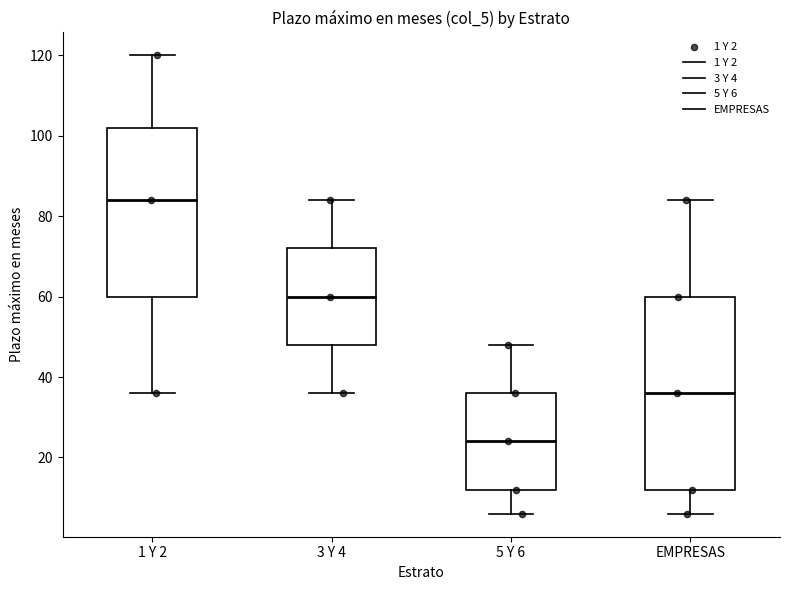

Reading left to right, read every box against the y-axis: the position of its median line, the range the box covers, and the ends of its whiskers. The values are not printed on the chart, so give them approximately, as read against the axis.

1 Y 2: median 84, box 60 to 102, whiskers 36 to 120
3 Y 4: median 60, box 48 to 72, whiskers 36 to 84
5 Y 6: median 24, box 12 to 36, whiskers 6 to 48
EMPRESAS: median 36, box 12 to 60, whiskers 6 to 84